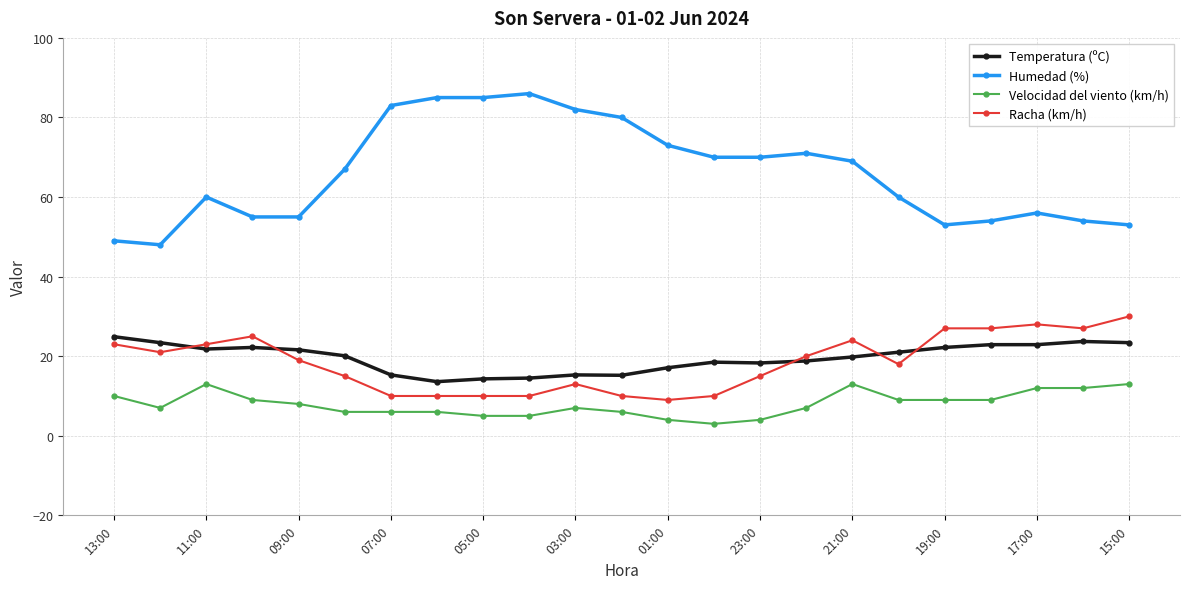

Which series has the widest spread of values?

Humedad (%)